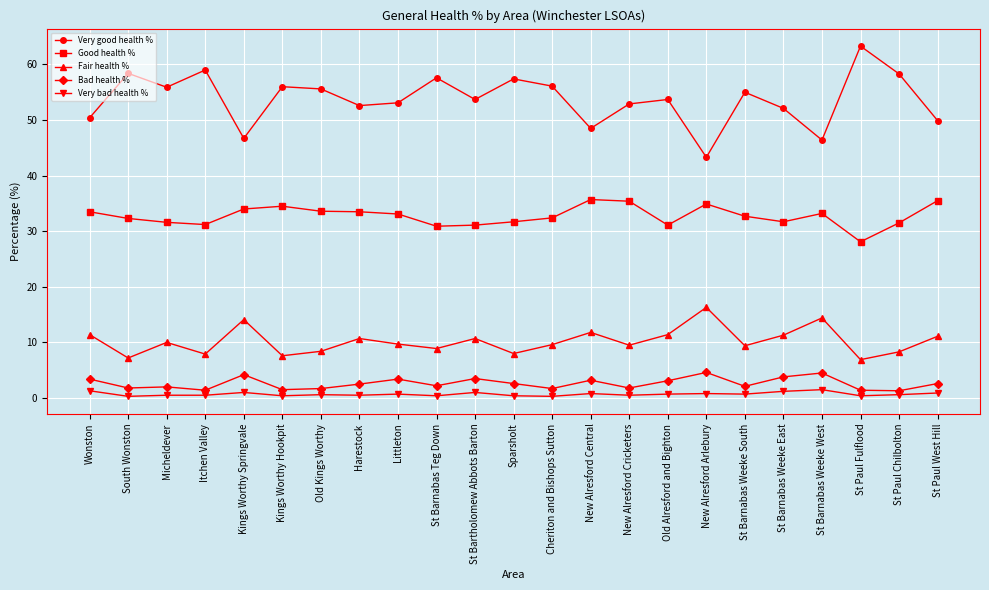

Is the value of Very bad health % at St Paul West Hill greater than the value of Bad health % at St Barnabas Weeke East?

No